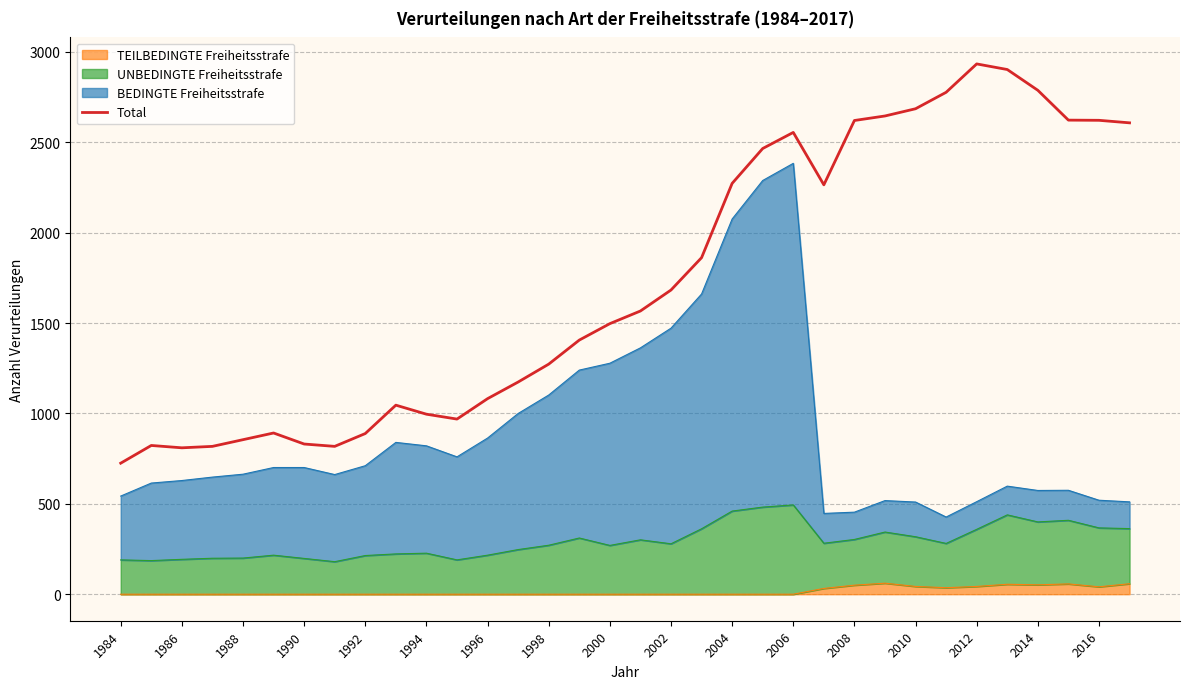

What is the maximum value shown in the chart?

2934